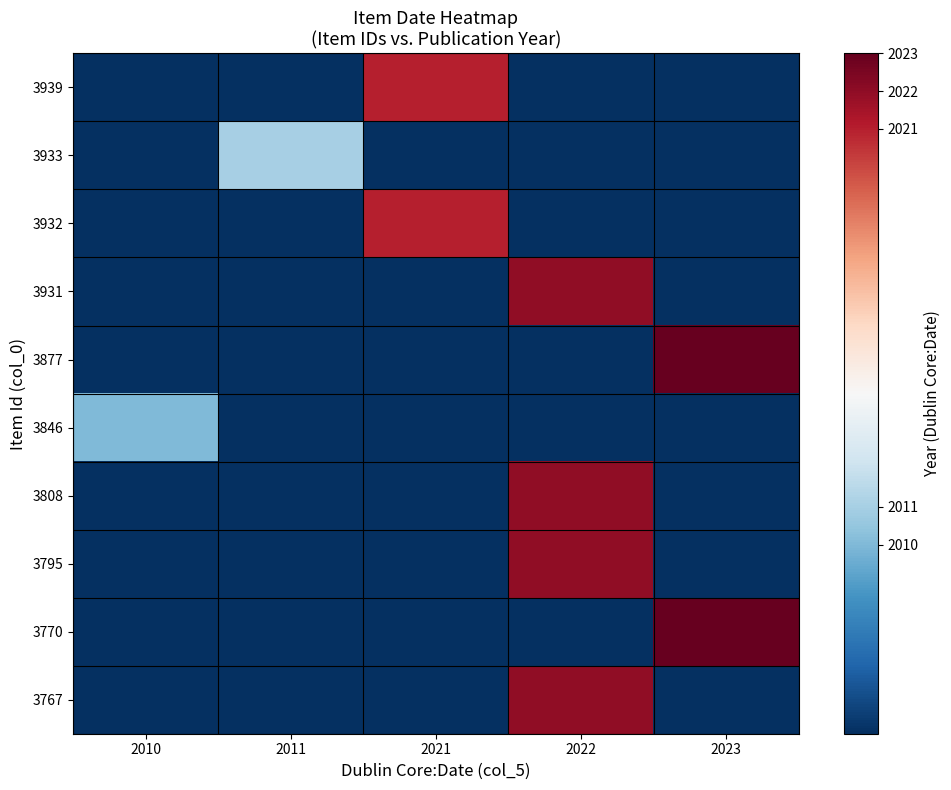

Reading right to left, list all the values displayed in this chart.

3939: 2023=2005	2022=2005	2021=2021	2011=2005	2010=2005
3933: 2023=2005	2022=2005	2021=2005	2011=2011	2010=2005
3932: 2023=2005	2022=2005	2021=2021	2011=2005	2010=2005
3931: 2023=2005	2022=2022	2021=2005	2011=2005	2010=2005
3877: 2023=2023	2022=2005	2021=2005	2011=2005	2010=2005
3846: 2023=2005	2022=2005	2021=2005	2011=2005	2010=2010
3808: 2023=2005	2022=2022	2021=2005	2011=2005	2010=2005
3795: 2023=2005	2022=2022	2021=2005	2011=2005	2010=2005
3770: 2023=2023	2022=2005	2021=2005	2011=2005	2010=2005
3767: 2023=2005	2022=2022	2021=2005	2011=2005	2010=2005